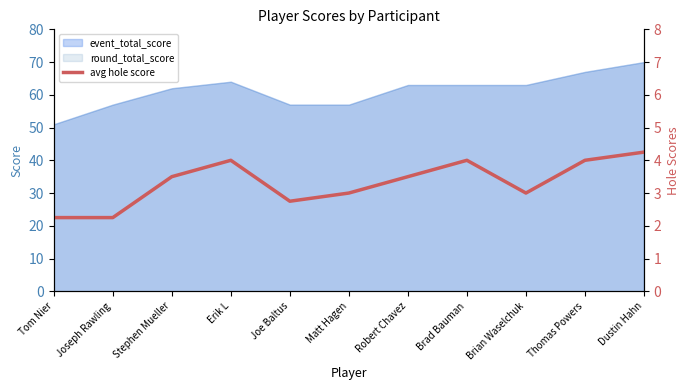

What is the minimum value shown in the chart?

2.2